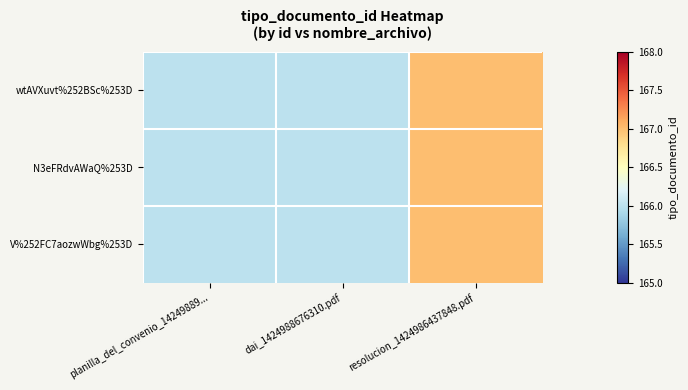

Which series has the widest spread of values?

wtAVXuvt%252BSc%253D